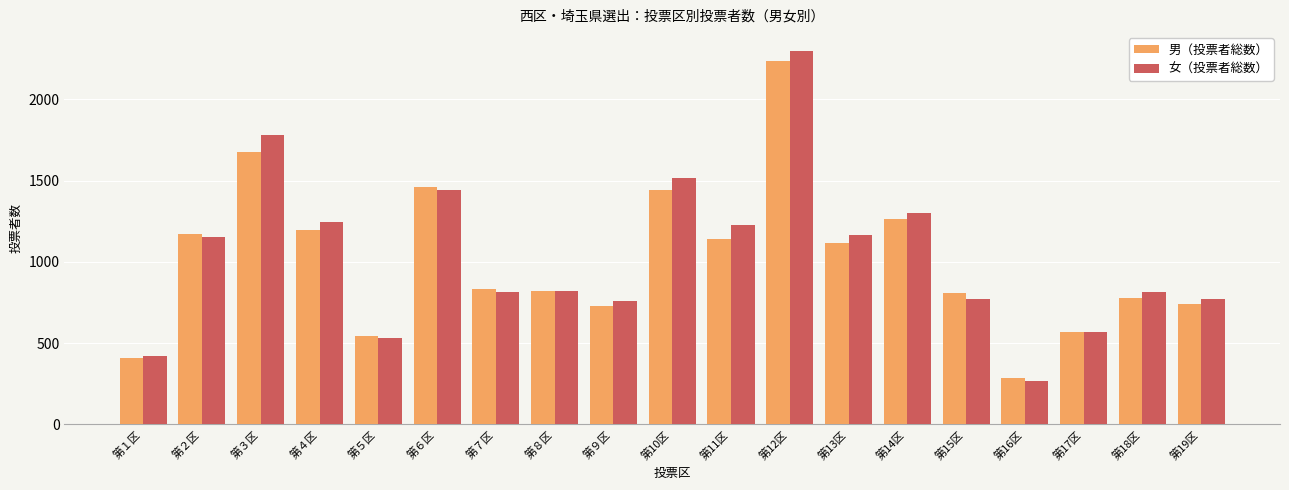

What is the sum of all 男（投票者総数） values?

19217